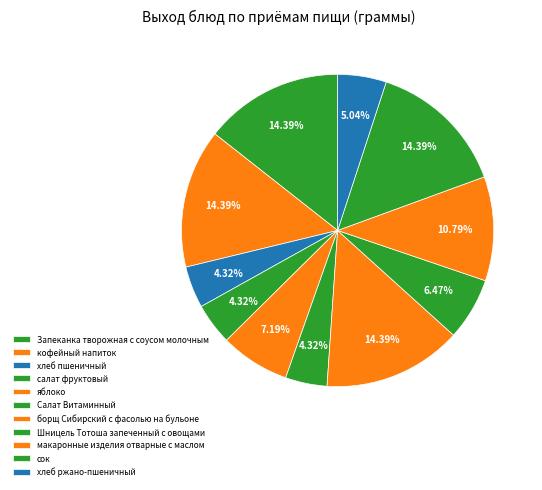

True or false: Шницель Тотоша запеченный с овощами accounts for 14% of the total.

False